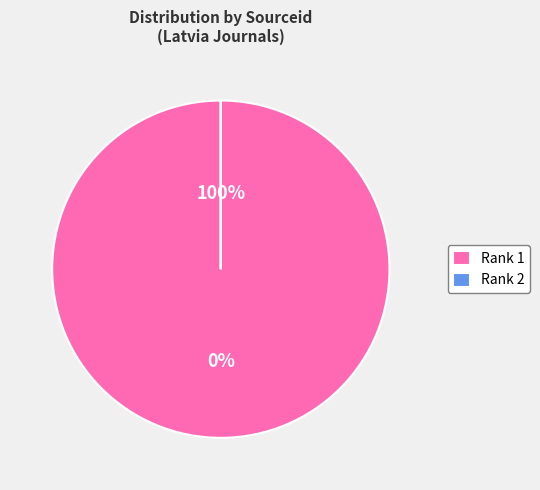

What is the change in value from Rank 1 to Rank 2?

-21100266496